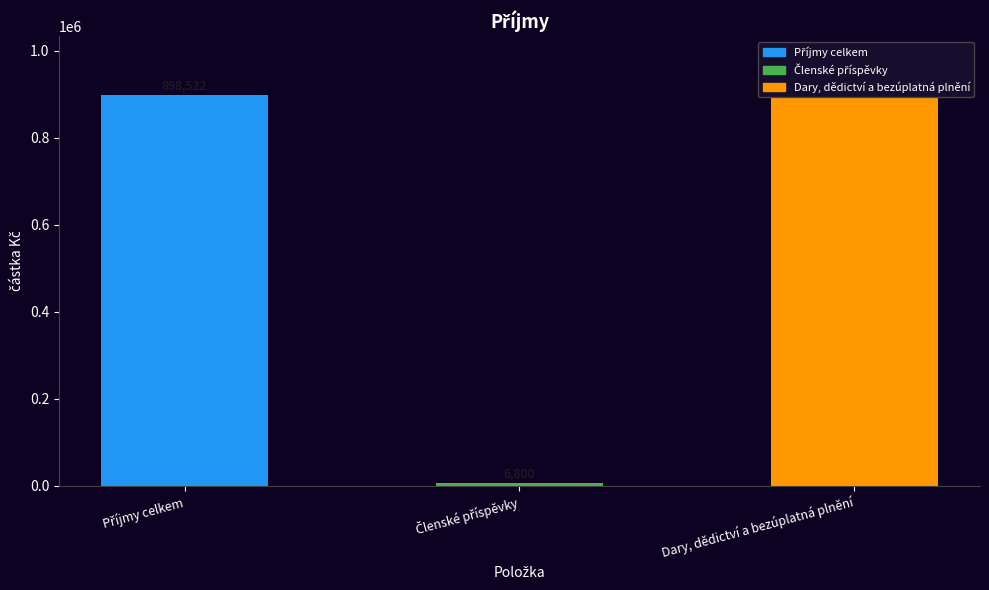

What is the value of the 1st bar from the left?

898522